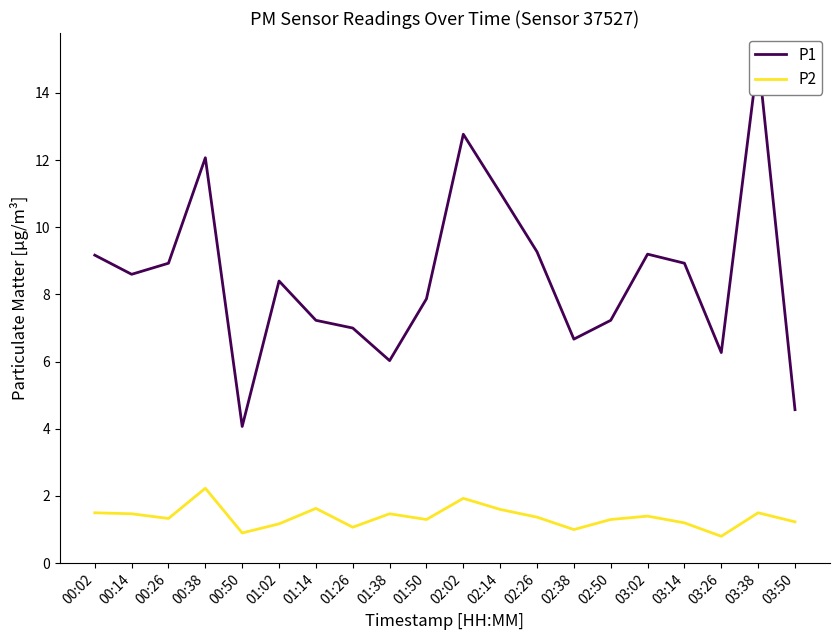

Reading left to right, transcribe all the data shown in this chart.

P1: 00:02=9.2	00:14=8.6	00:26=8.9	00:38=12.1	00:50=4.1	01:02=8.4	01:14=7.2	01:26=7.0	01:38=6.0	01:50=7.9	02:02=12.8	02:14=11.0	02:26=9.3	02:38=6.7	02:50=7.2	03:02=9.2	03:14=8.9	03:26=6.3	03:38=15.1	03:50=4.6
P2: 00:02=1.5	00:14=1.5	00:26=1.3	00:38=2.2	00:50=0.9	01:02=1.2	01:14=1.6	01:26=1.1	01:38=1.5	01:50=1.3	02:02=1.9	02:14=1.6	02:26=1.4	02:38=1.0	02:50=1.3	03:02=1.4	03:14=1.2	03:26=0.8	03:38=1.5	03:50=1.2